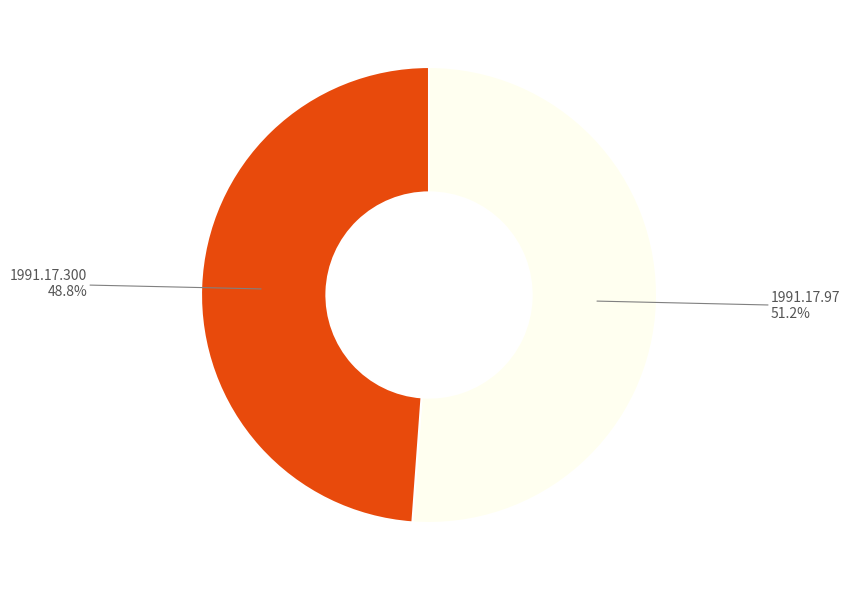

Which category accounts for the majority?

1991.17.97